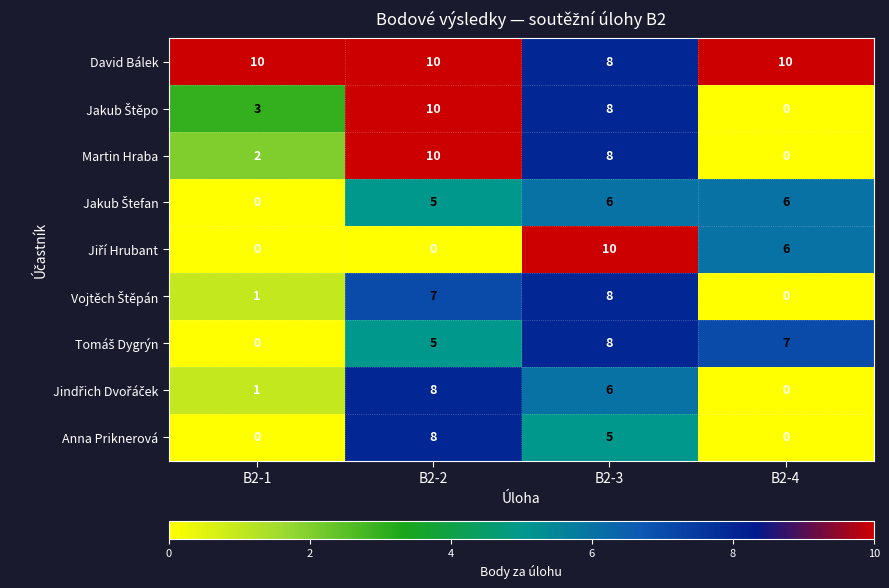

What is the total value across all series at B2-4?

29